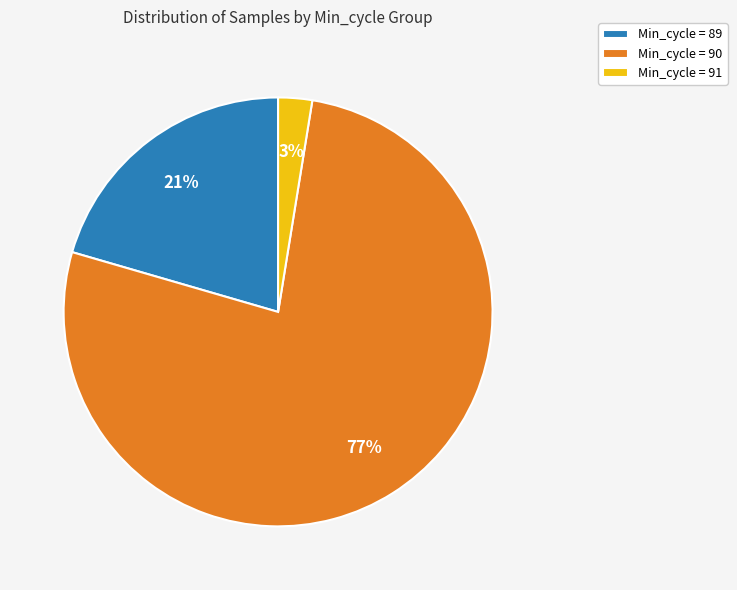

Count the number of slices in the pie.

3